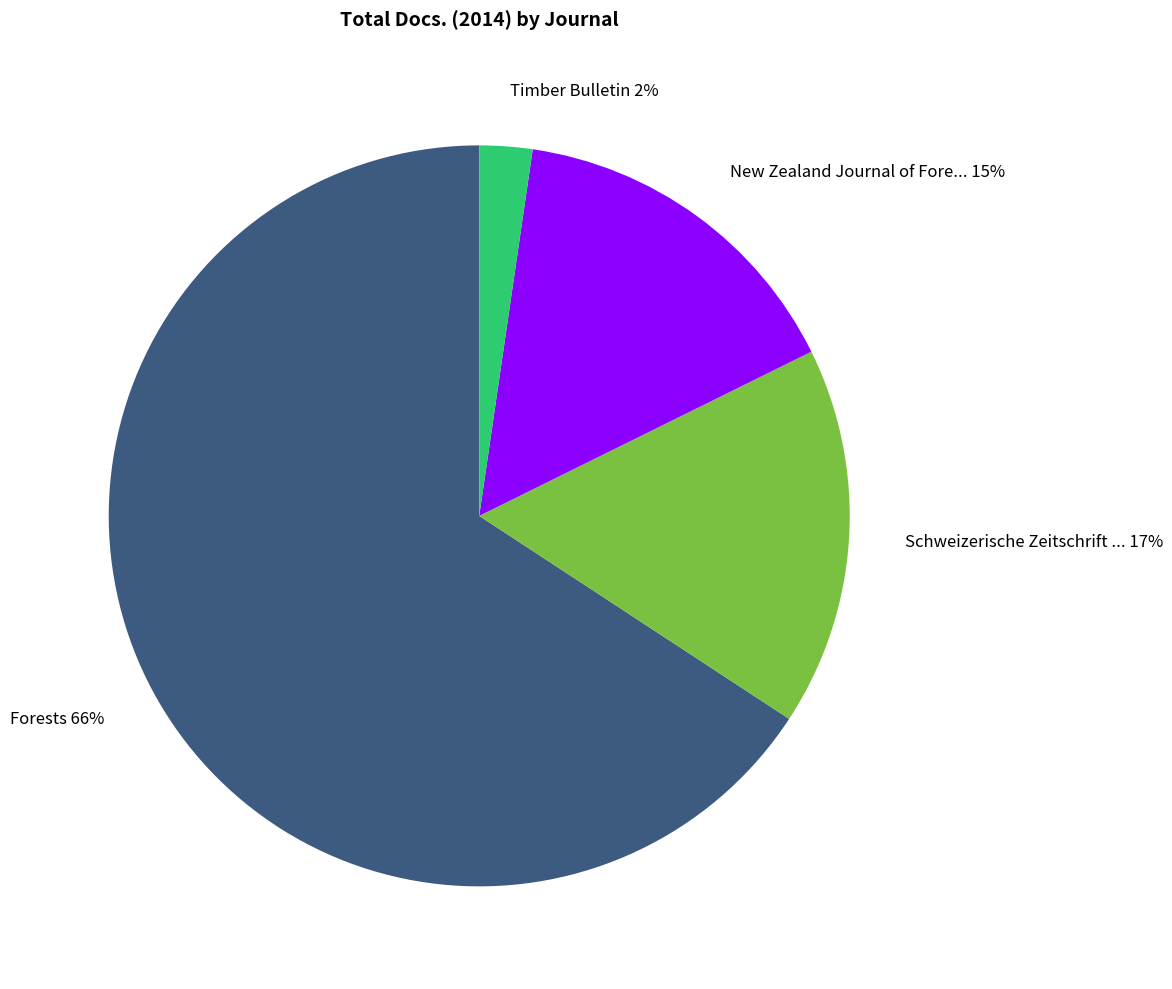

Between Schweizerische Zeitschrift ... 17% and Forests 66%, which is larger?

Forests 66%